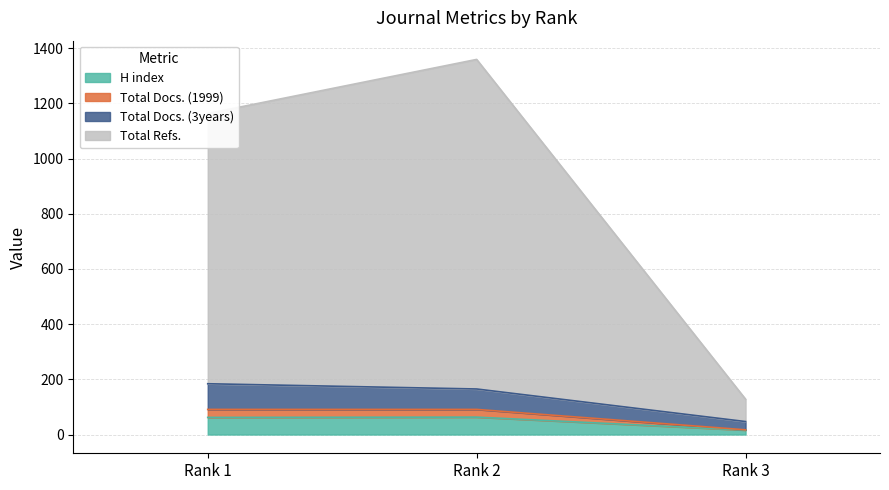

At which label does H index reach its minimum?

Rank 3